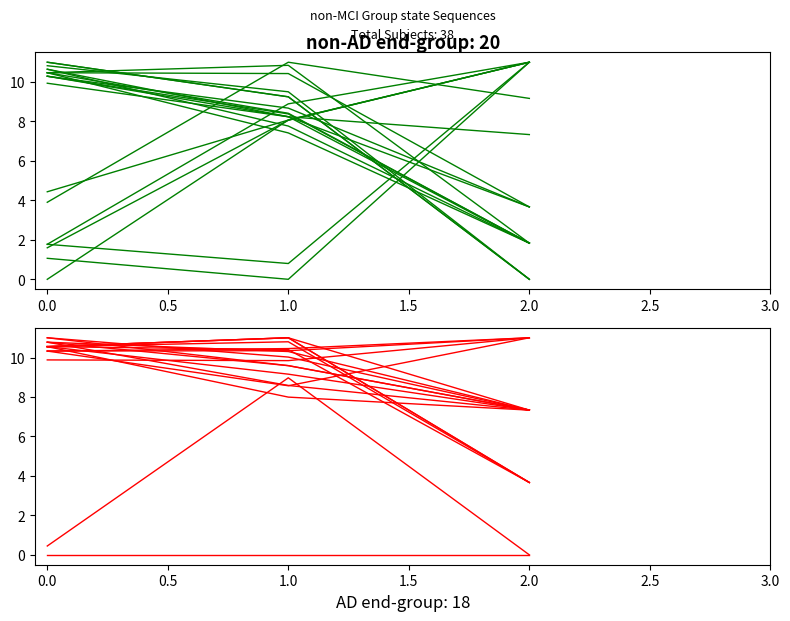

How many series are shown in this chart?

2